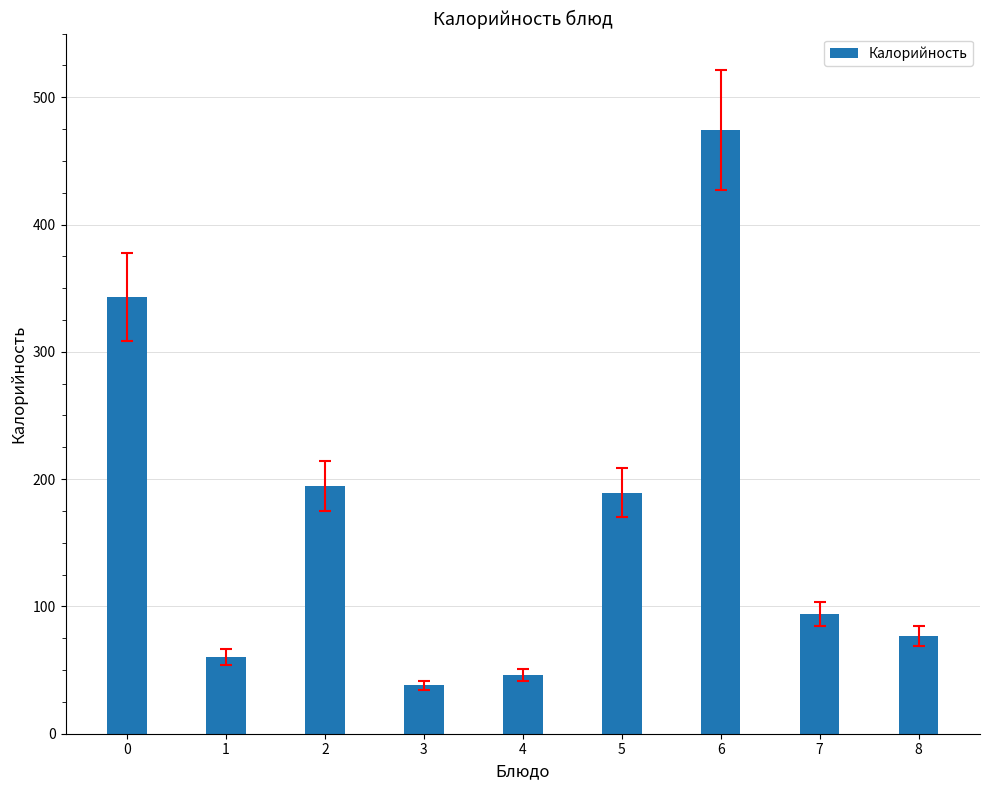

Which category has the lowest value across all series?

3